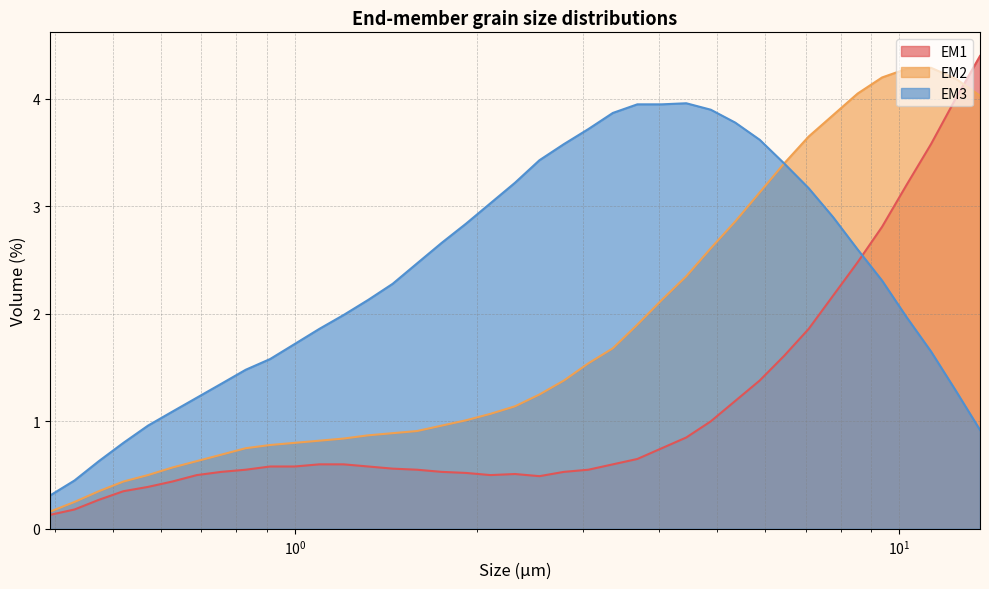

Where is the first local maximum for EM3?

4.442656862734282